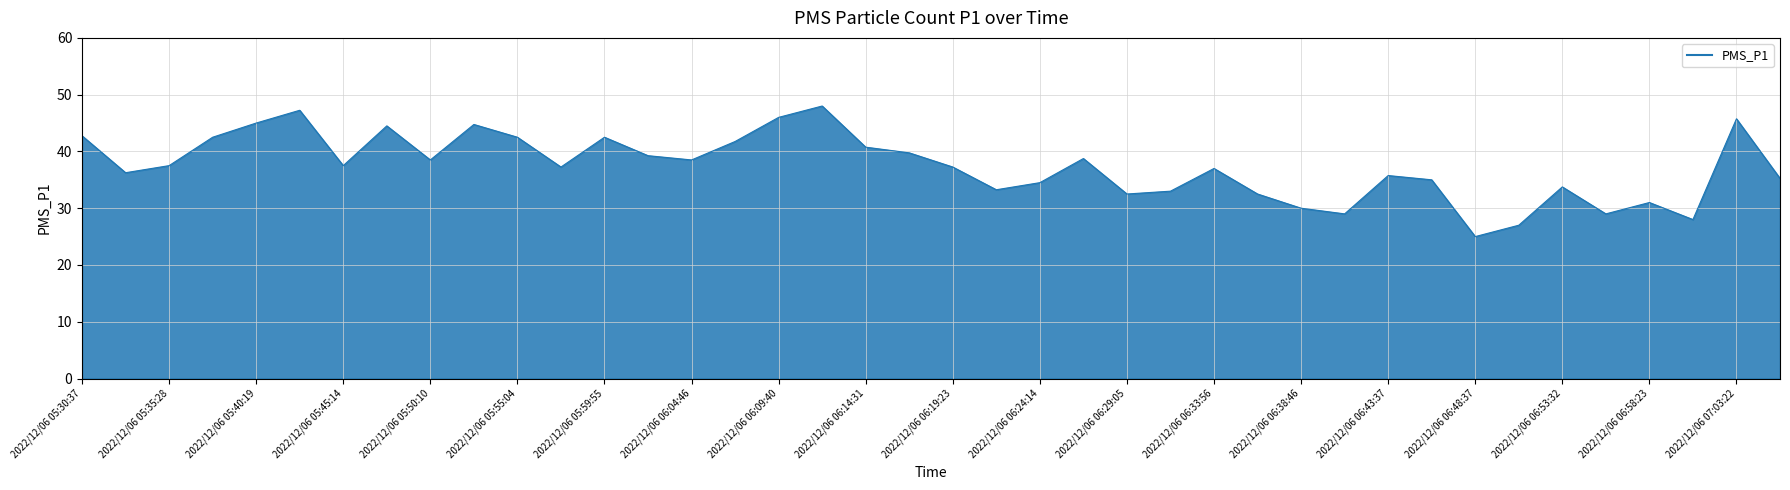

What is the difference between the maximum and minimum values?

23.0